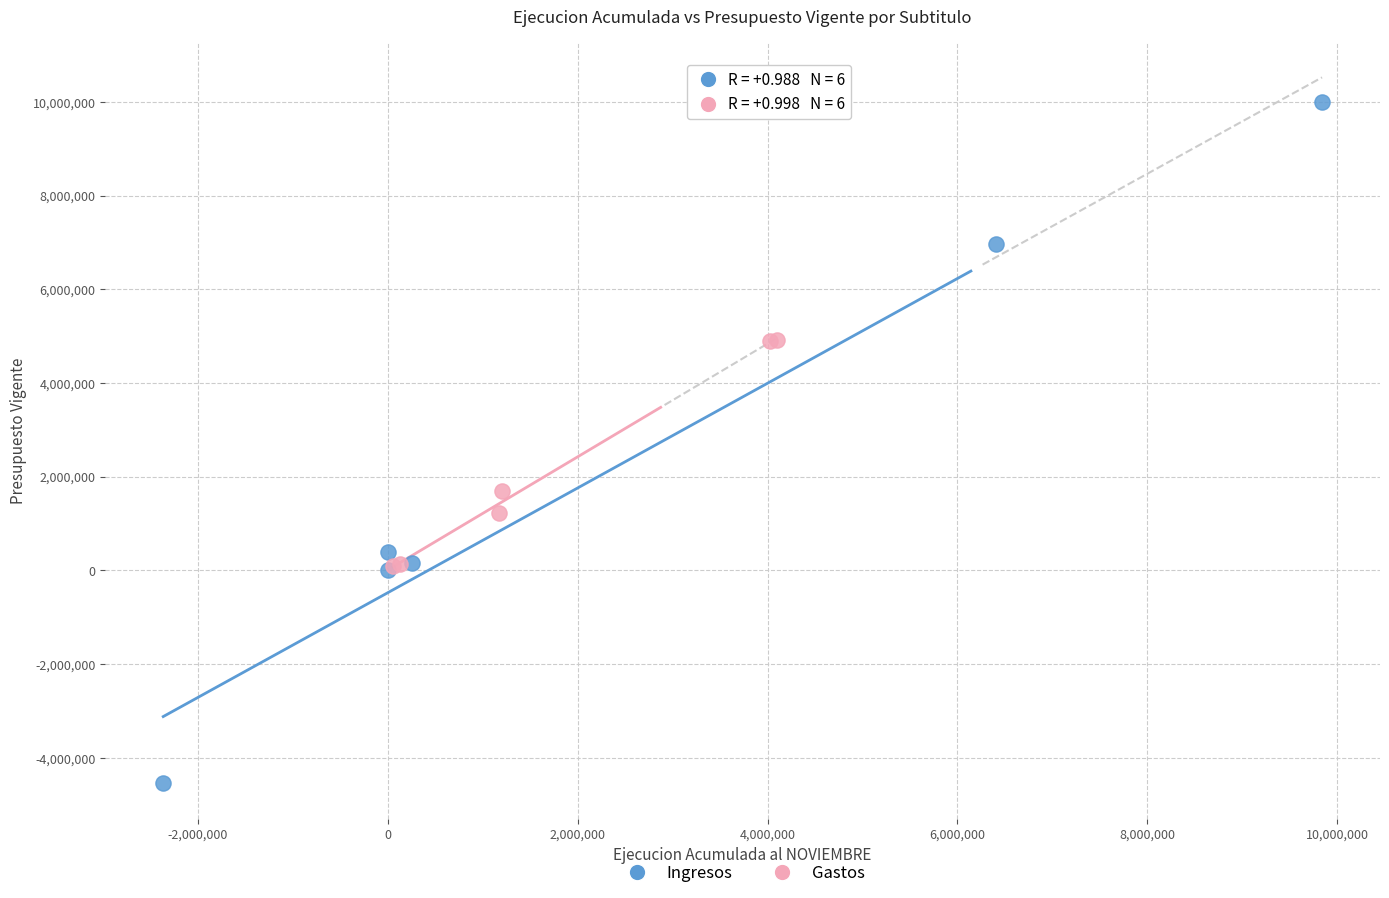

Which series contains the highest Y value?

Ingresos